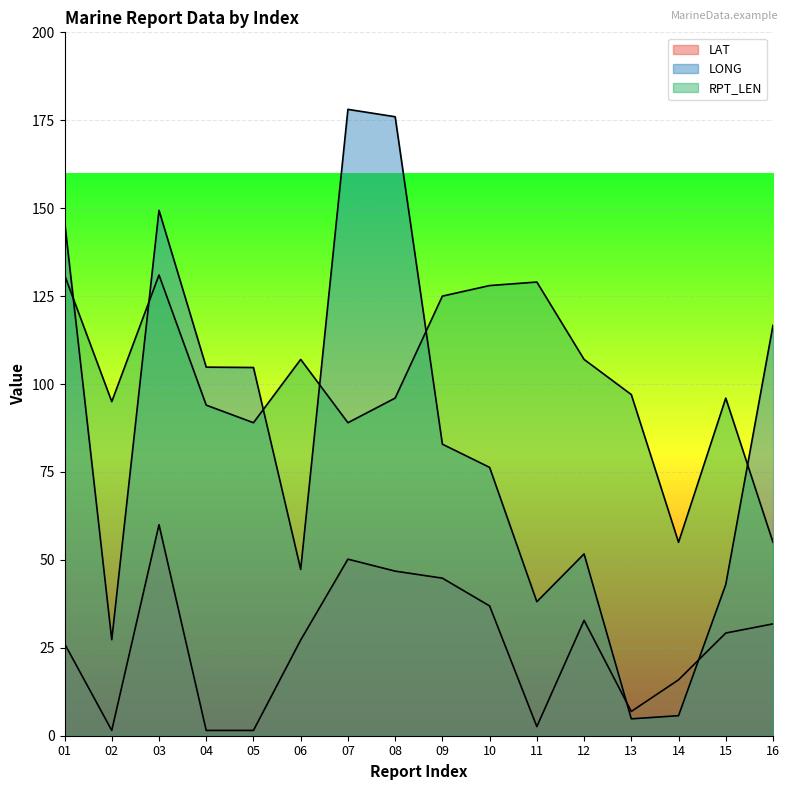

True or false: RPT_LEN and LAT intersect in this chart.

False